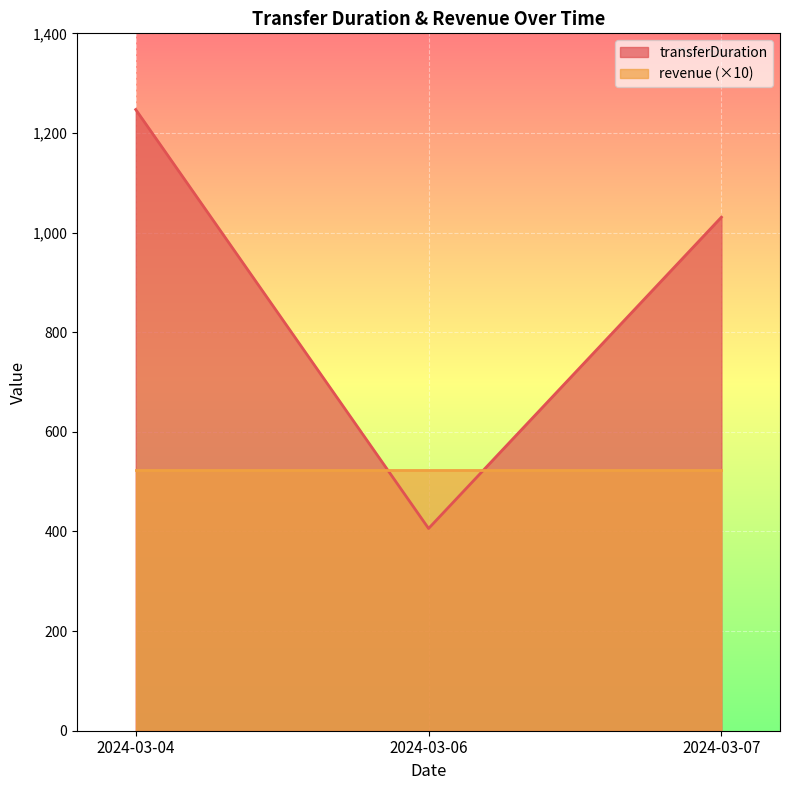

What is the approximate value at 2024-03-06?

406